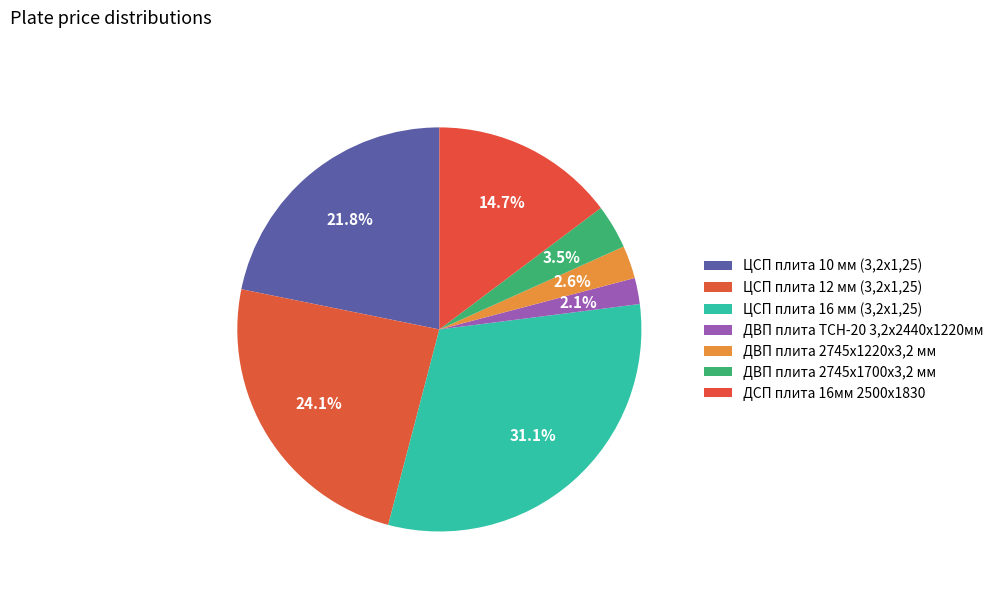

Does ЦСП плита 12 мм (3,2х1,25) represent more than half of the total?

No